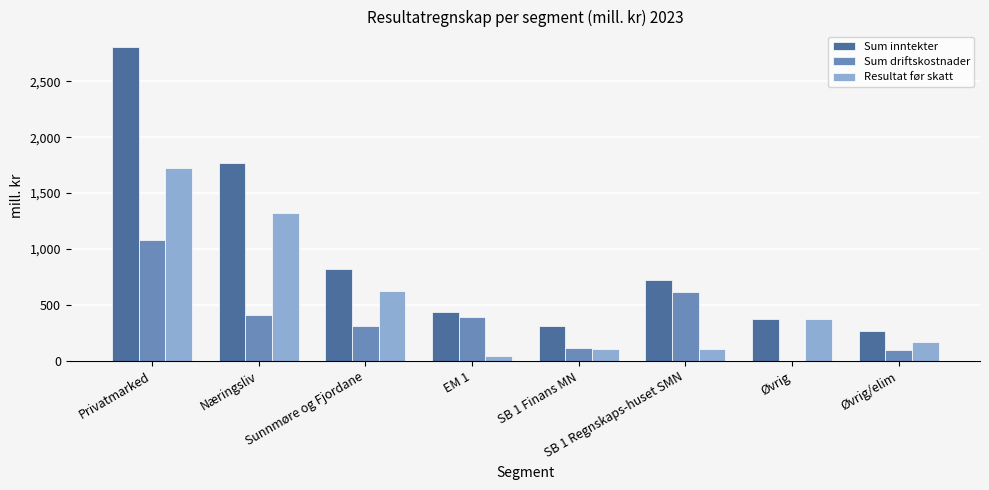

What is the sum of all Sum inntekter values?

7515